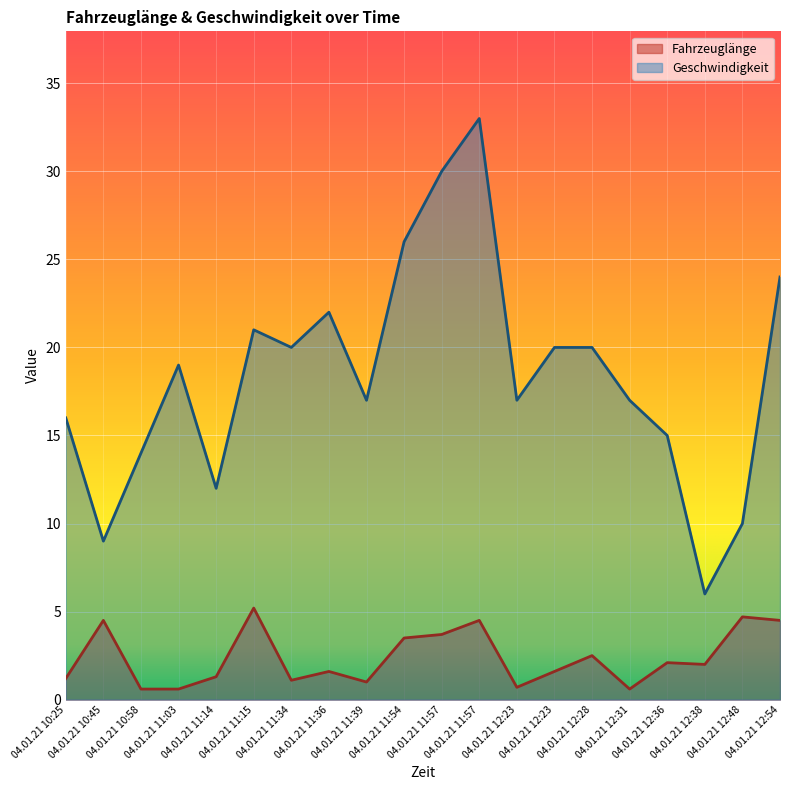

How many interior local valleys does the Geschwindigkeit series have?

6